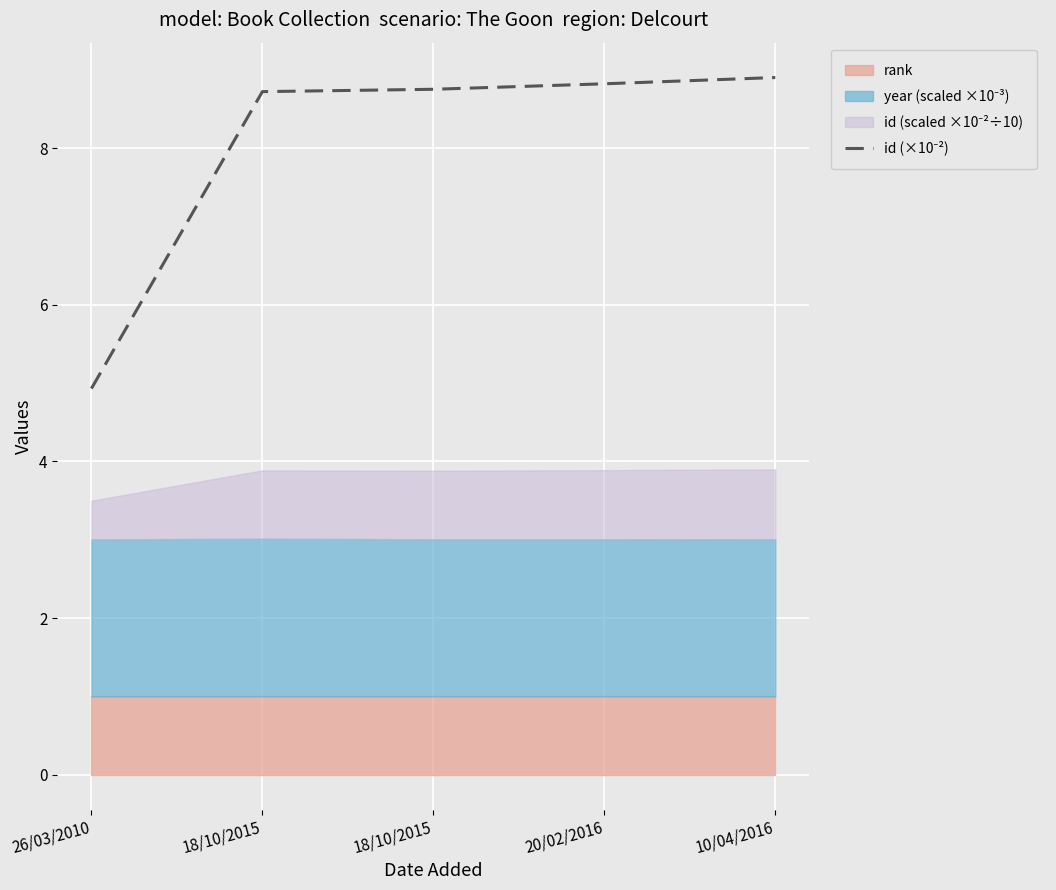

What is the minimum value shown in the chart?

4.9